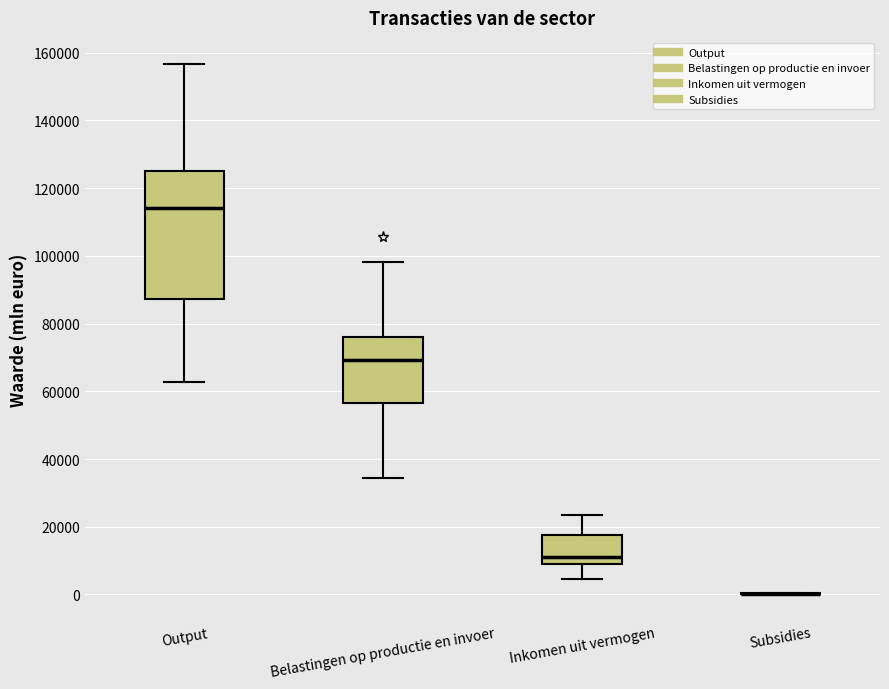

Reading left to right, transcribe this box plot: for each box, give where its median line is, the range the box spans, and where its two whiskers end, as read against the y-axis. The values are not printed on the chart, so give them approximately, as read against the axis.

Output: median 114000, box 88000 to 126000, whiskers 62000 to 156000
Belastingen op productie en invoer: median 70000, box 56000 to 76000, whiskers 34000 to 98000
Inkomen uit vermogen: median 10000 (just above the box's lower edge), box 10000 to 18000, whiskers 4000 to 24000
Subsidies: box collapsed to a line at 0, whiskers 0 to 0